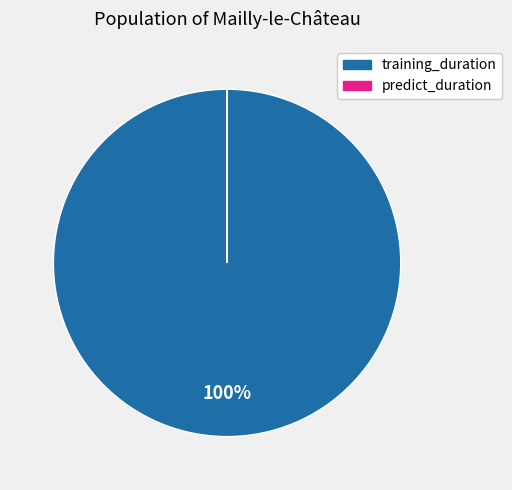

What is the largest slice in the pie chart?

training_duration